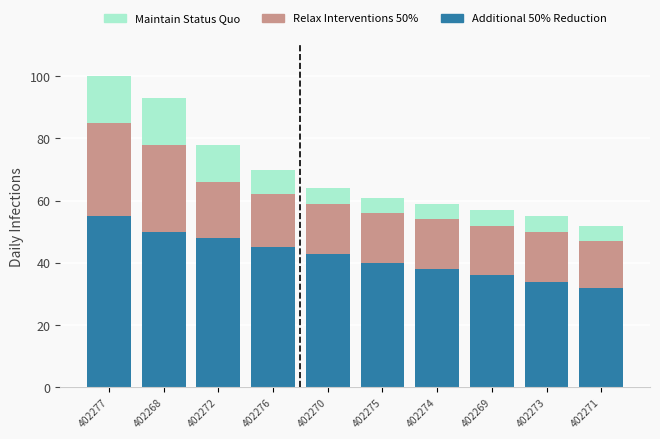

Reading left to right, what are the values for Additional 50% Reduction?

402277=55	402268=50	402272=48	402276=45	402270=43	402275=40	402274=38	402269=36	402273=34	402271=32